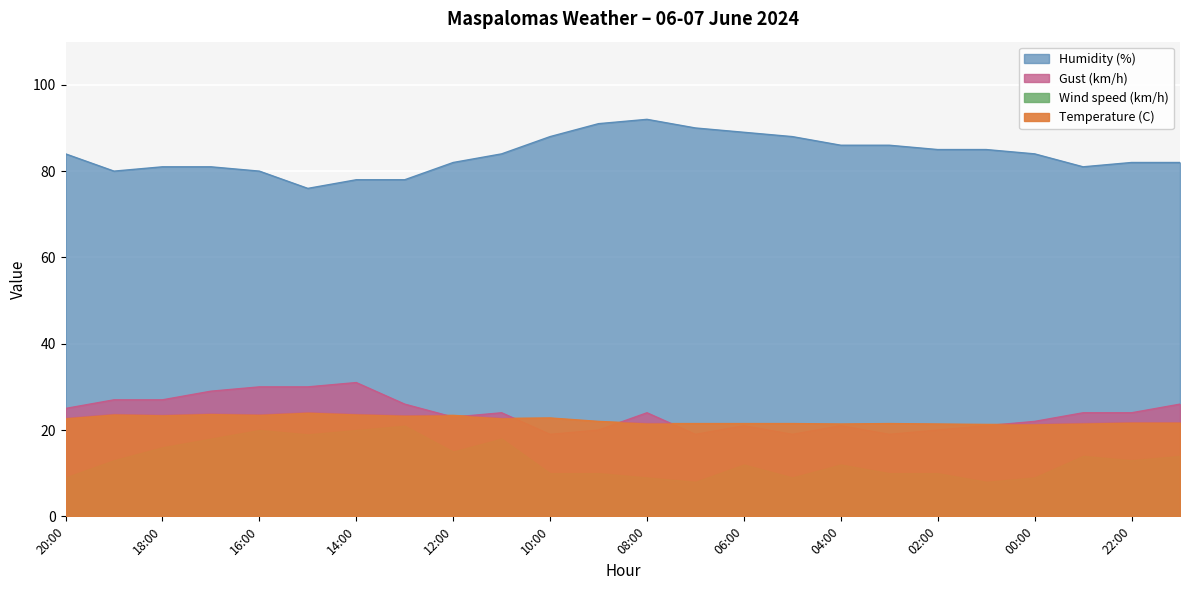

How many data points does each series have?

24